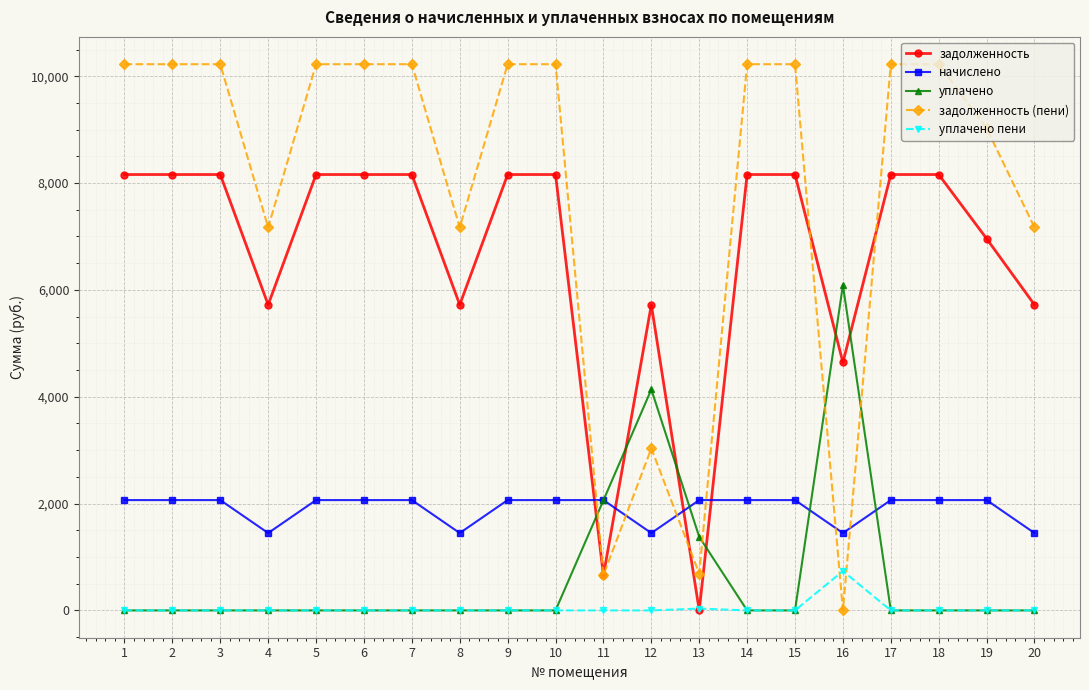

What are all the series names shown in the legend?

задолженность, начислено, уплачено, задолженность (пени), уплачено пени